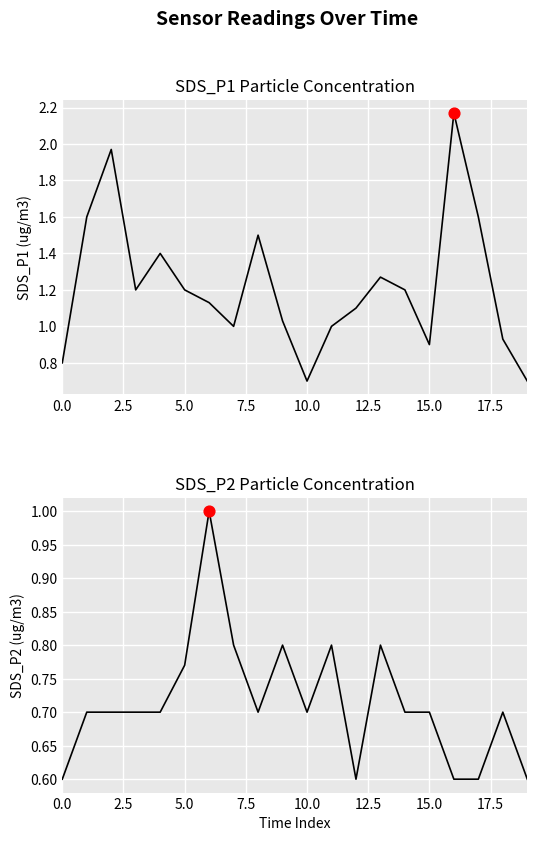

At how many categories does at least one series exceed 0?

20